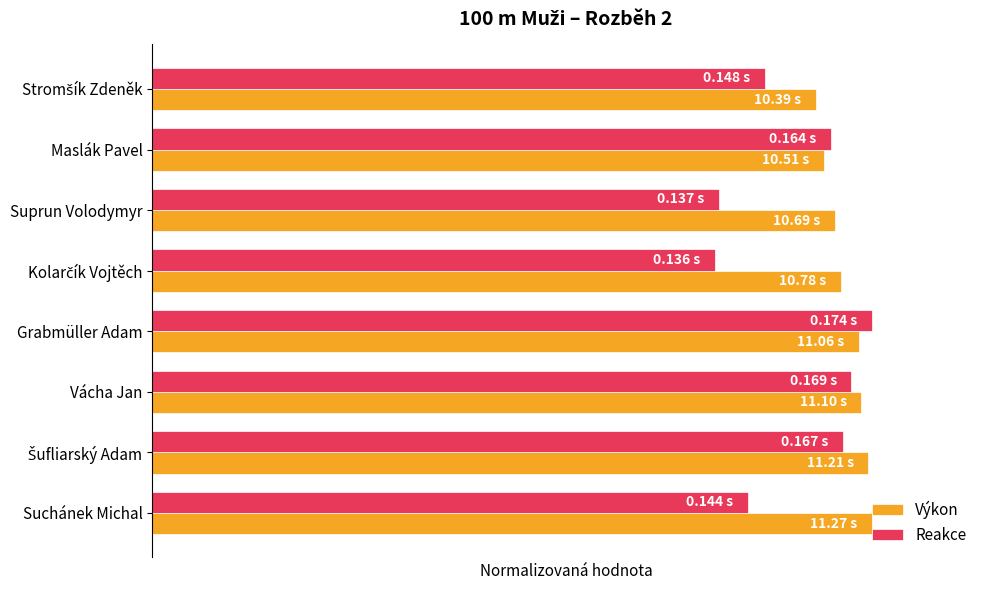

Count the Reakce values in the range 0 to 1.

8